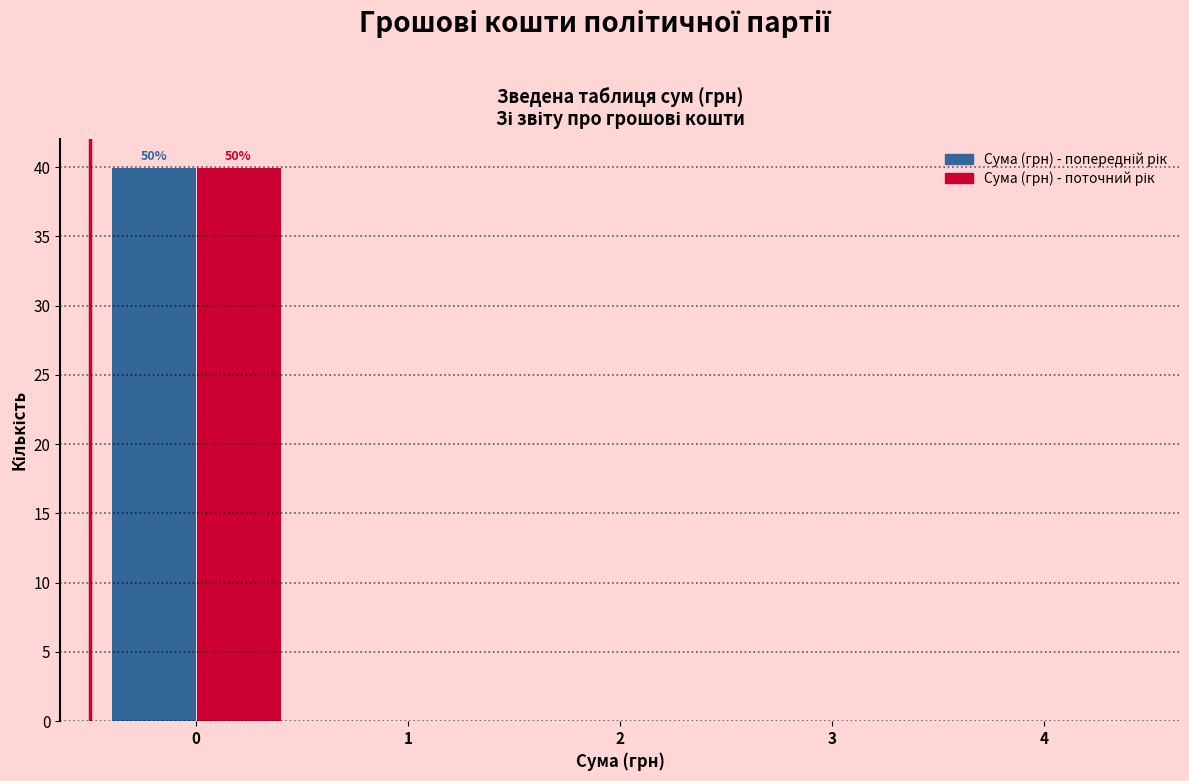

In the Сума (грн) - попередній рік series, which range on the x-axis has the tallest bar?

-0.5 to 0.5